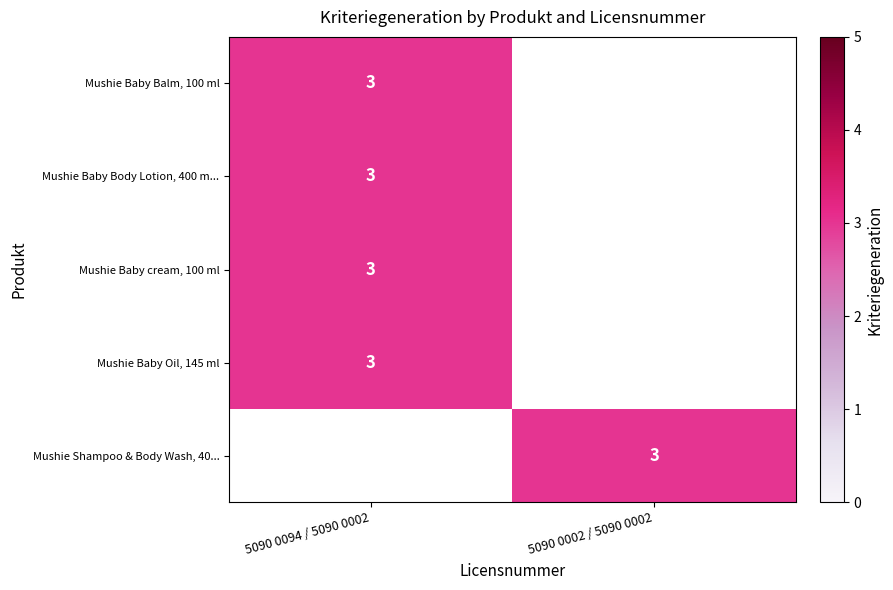

True or false: Mushie Shampoo & Body Wash, 40... has a value of 1 at 5090 0002 / 5090 0002.

False